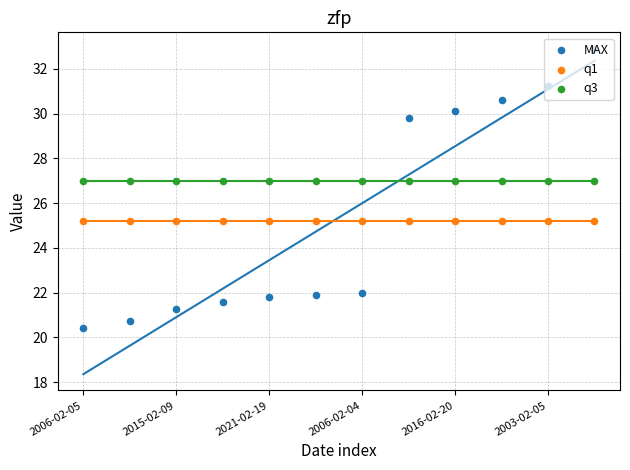

Which series reaches the minimum Y coordinate?

MAX